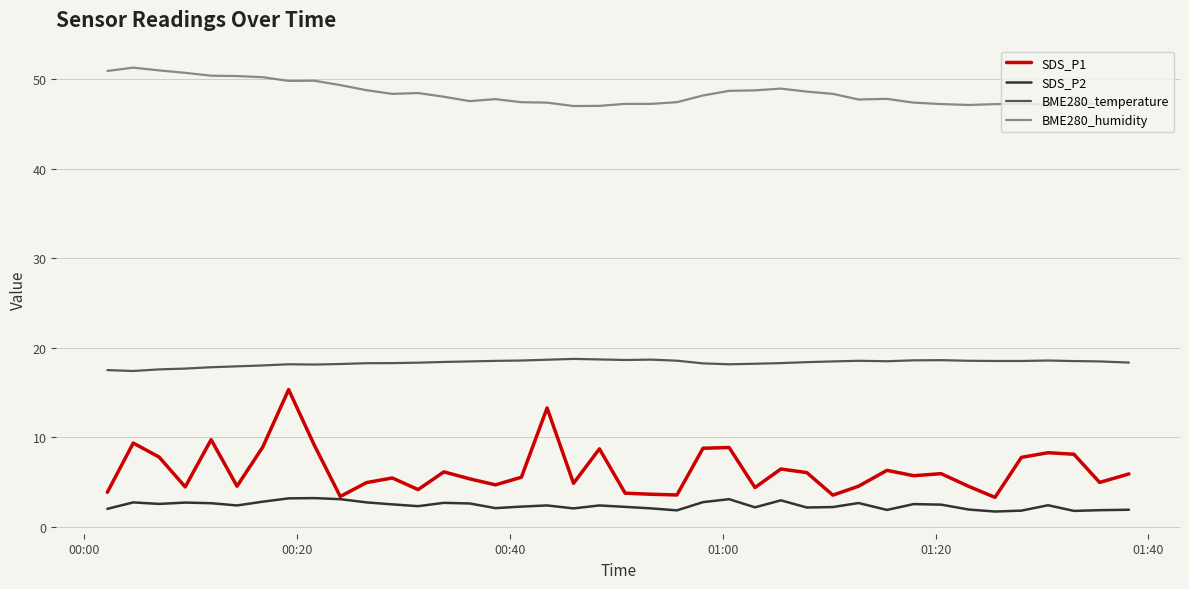

True or false: BME280_temperature and SDS_P1 cross at least once.

False